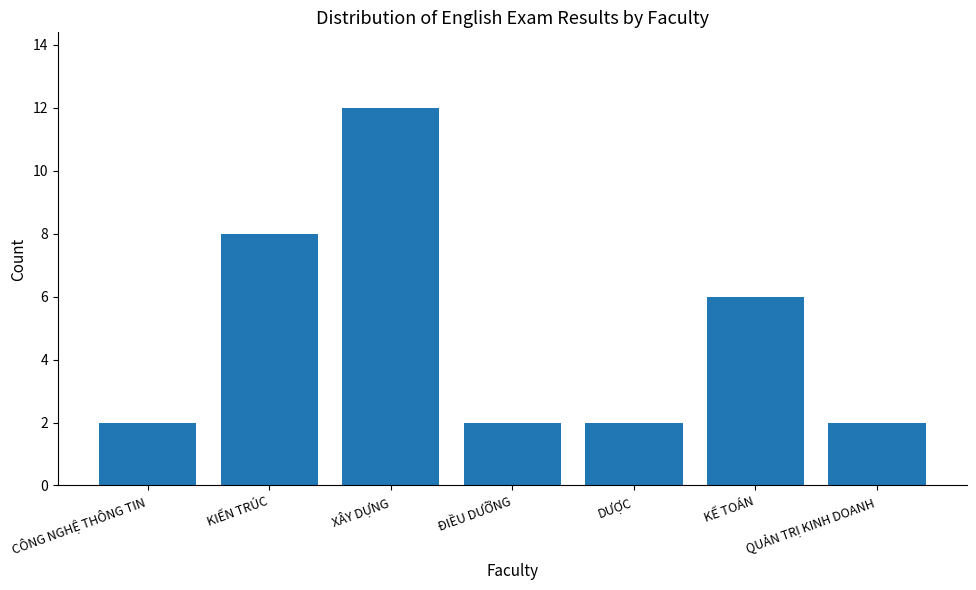

Approximately how many times larger is the value at XÂY DỰNG compared to DƯỢC?

6.0